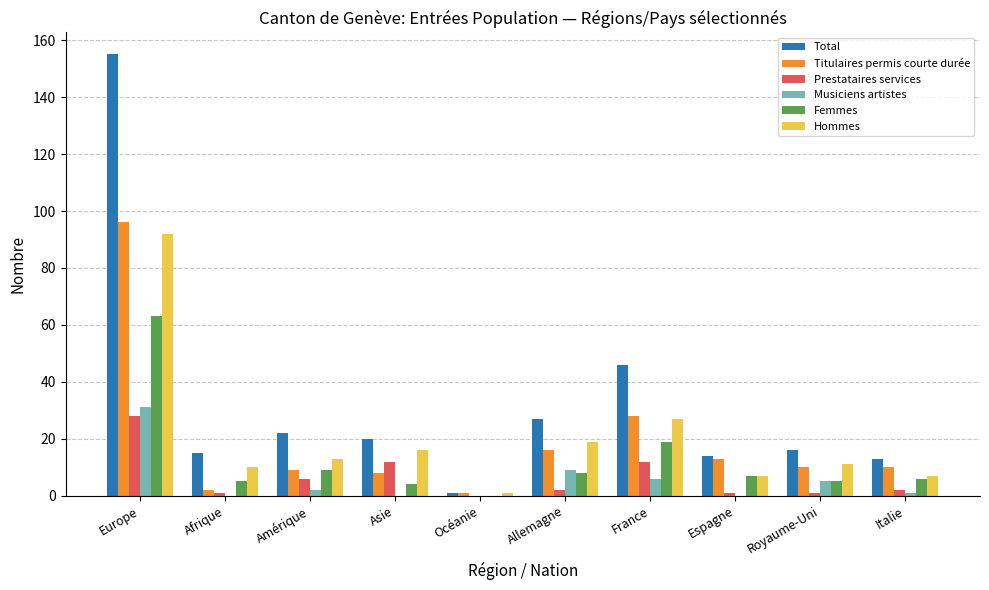

The value of Titulaires permis courte durée at Espagne is 13. True or false?

True